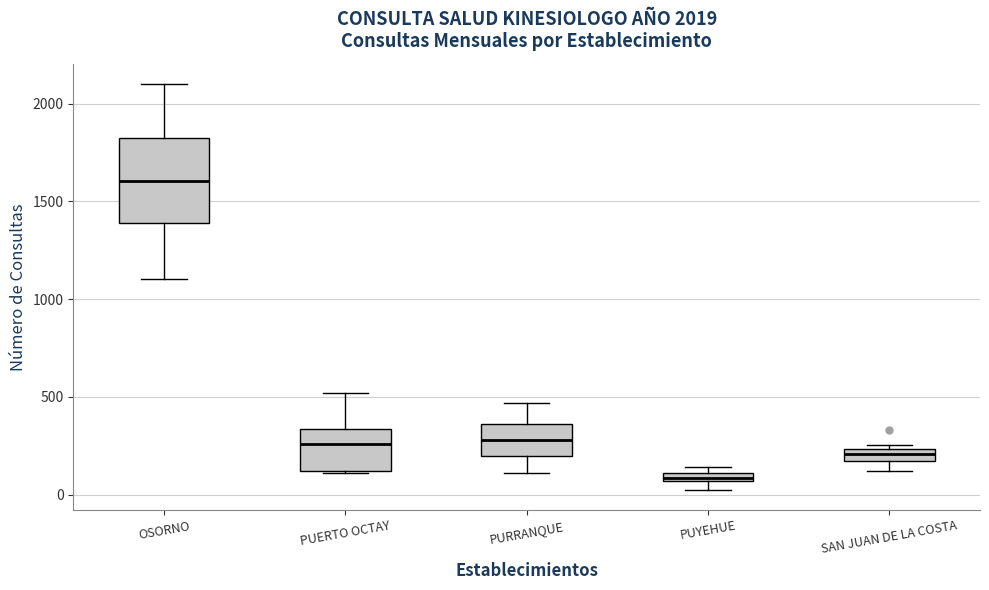

Comparing the boxes themselves (not the whiskers), which one is the tallest?

OSORNO